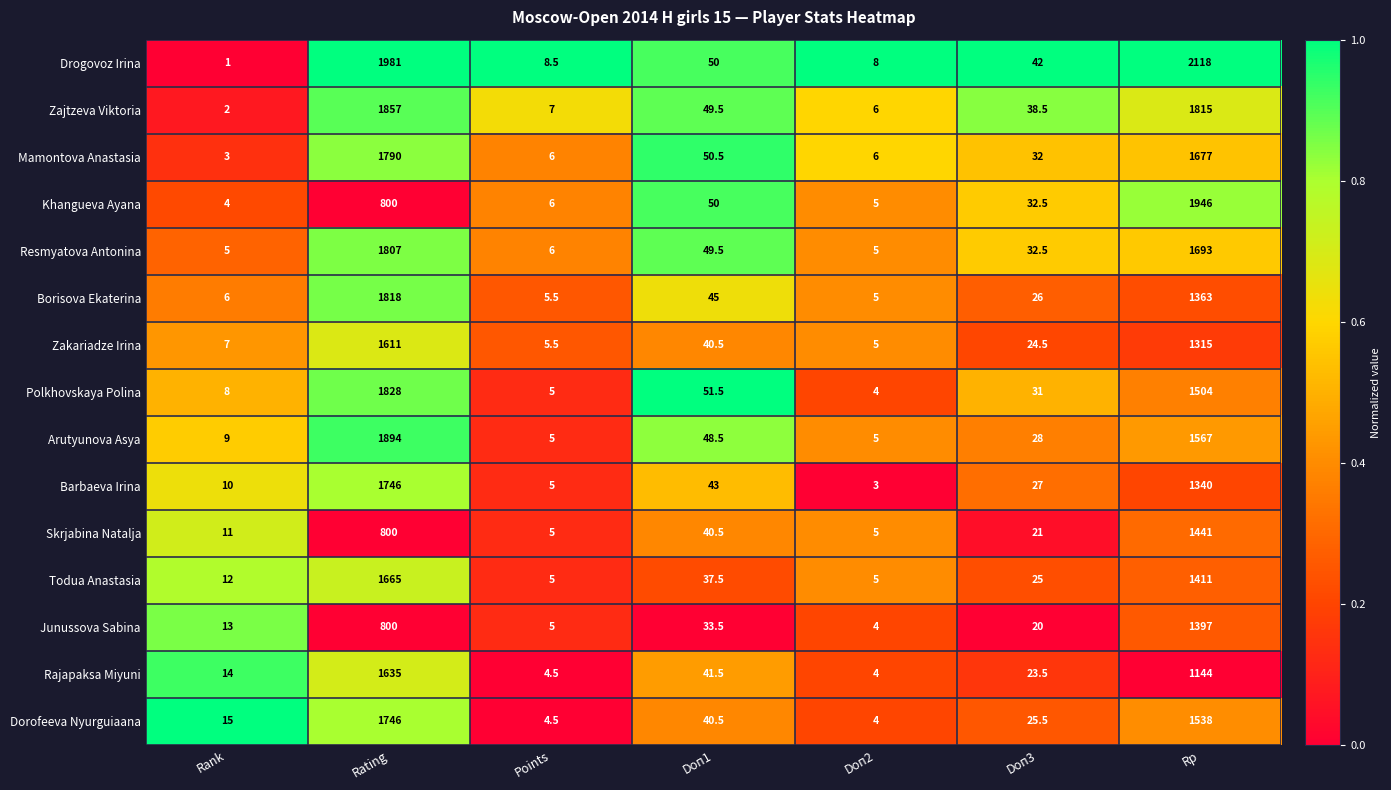

Rank the categories by Borisova Ekaterina value from lowest to highest.

Doп2, Points, Rank, Doп3, Doп1, Rp, Rating